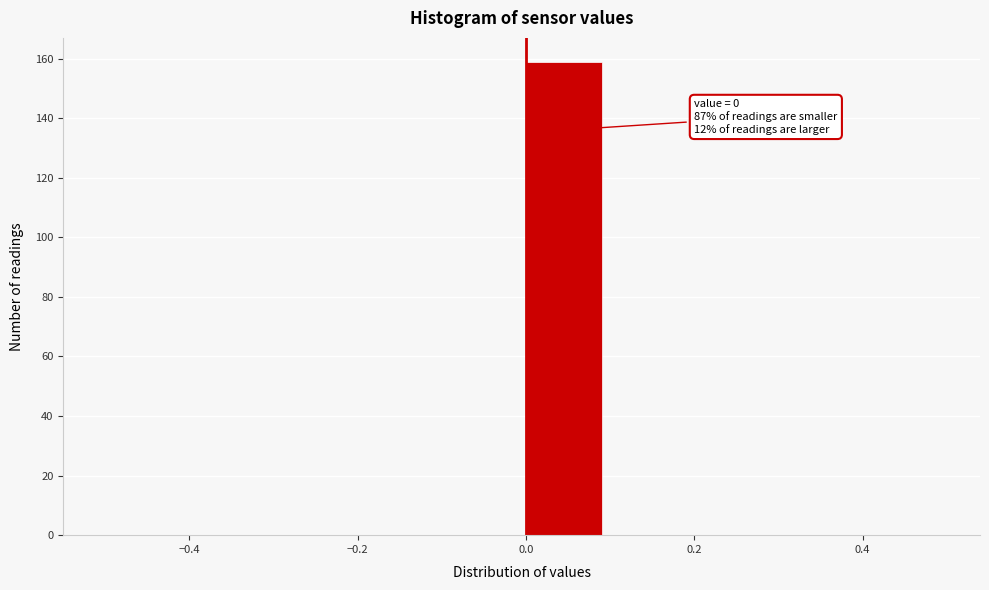

Which range on the x-axis has the tallest bar?

0.0 to 0.1